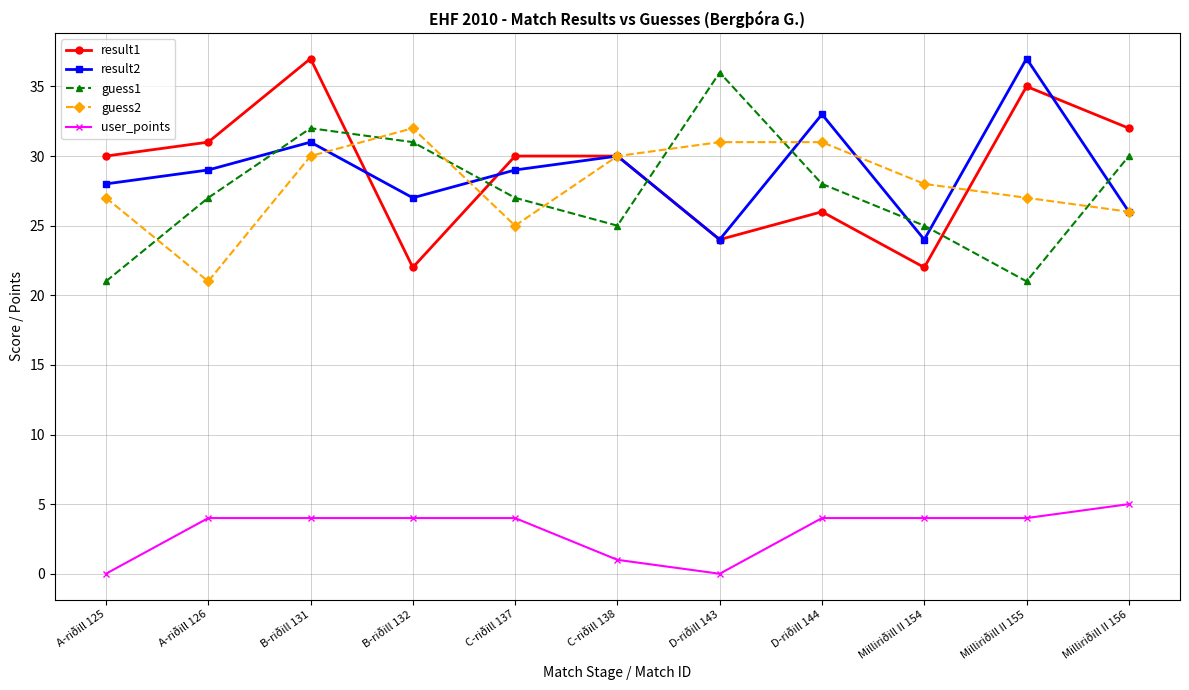

In guess2, how many points are lower than both neighbors (excluding endpoints)?

2